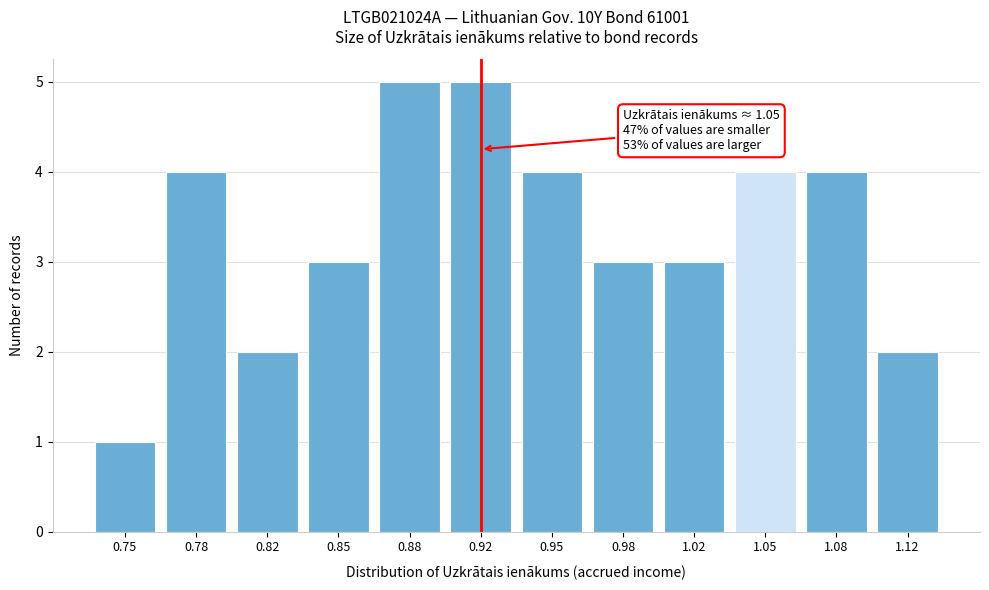

Reading right to left, list all the values displayed in this chart.

2	4	4	3	3	4	5	5	3	2	4	1